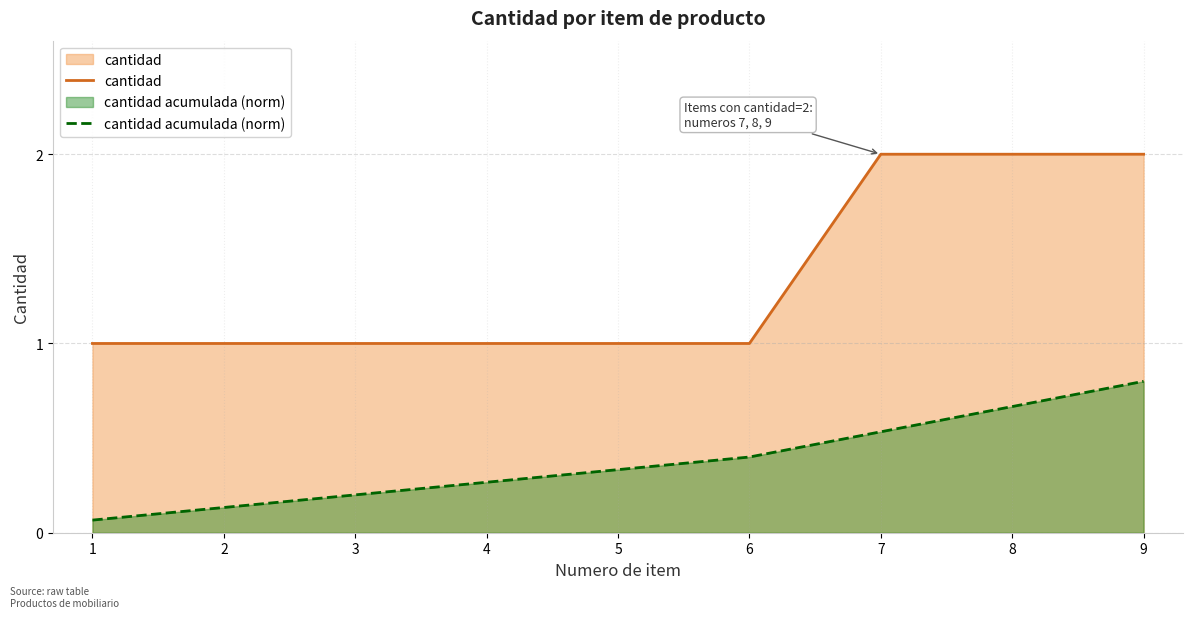

What is the difference between the cantidad acumulada (norm) values at 9 and 1?

0.7